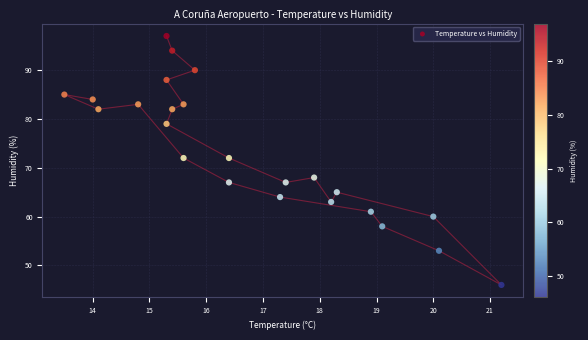

What is the range of Y values (max minus min)?

51